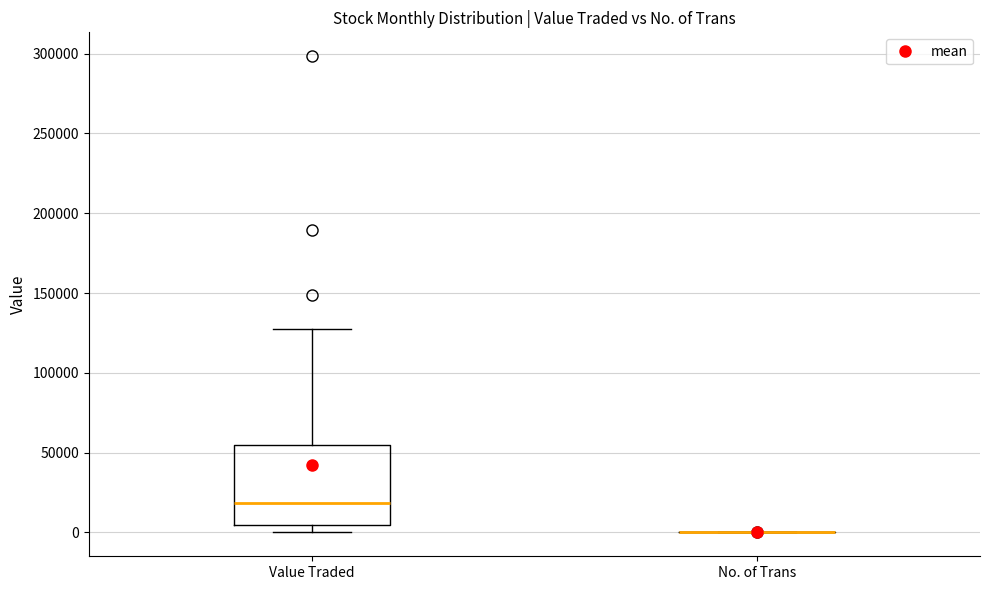

Which box is the tallest, from its lower edge to its upper edge?

Value Traded